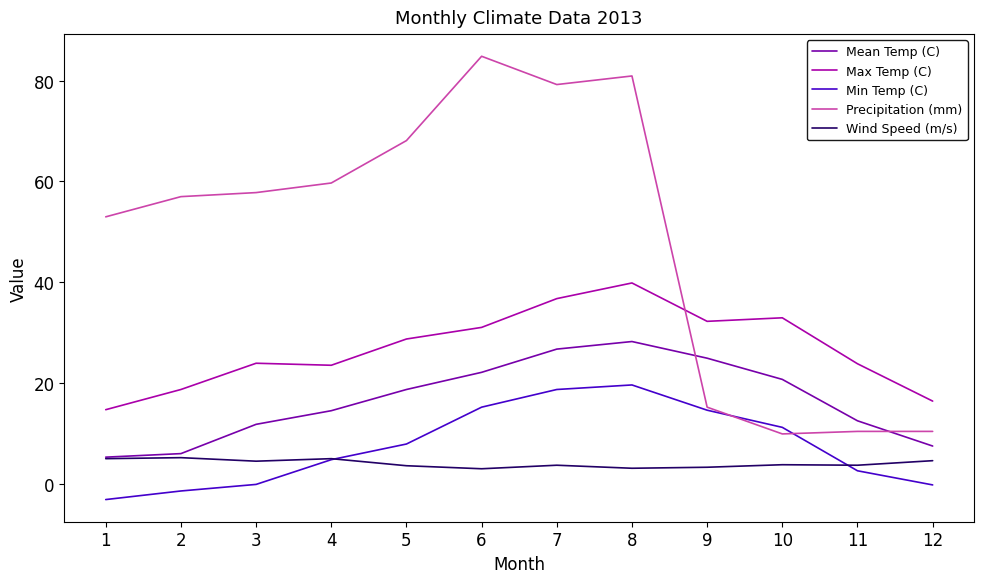

Which series has the largest total across all categories?

Precipitation (mm)